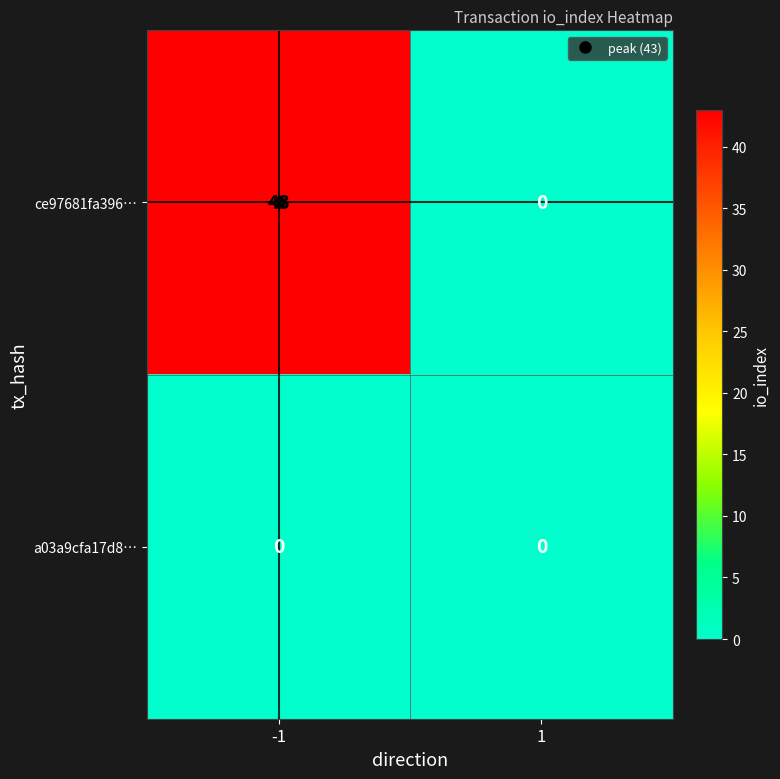

Which series changed the most between -1 and 1?

ce97681fa396…